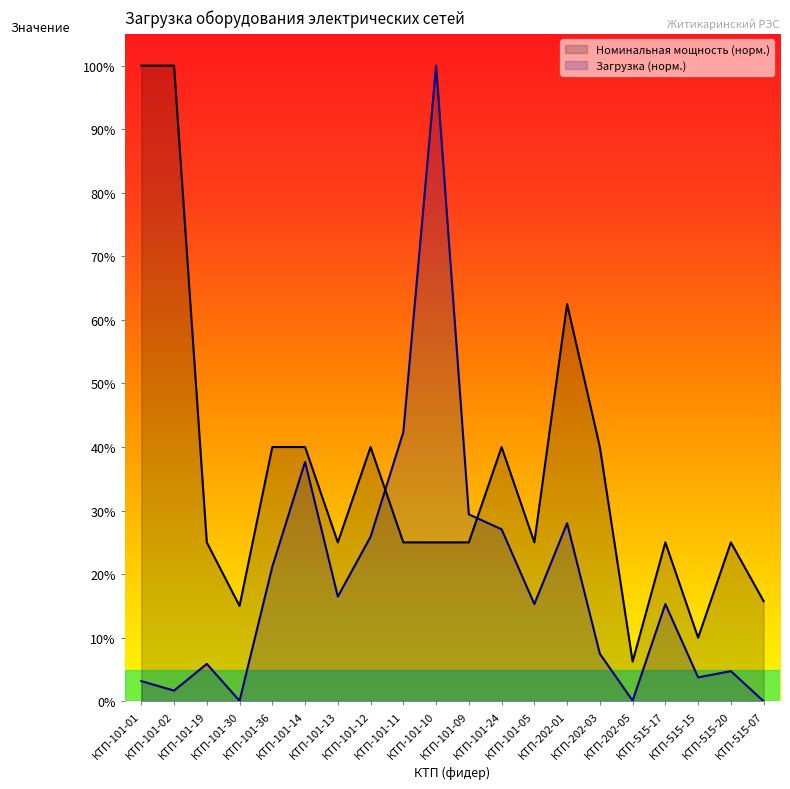

List the labels in order of Номинальная мощность, кВА value, smallest first.

КТП-202-05, КТП-515-15, КТП-101-30, КТП-515-07, КТП-101-19, КТП-101-13, КТП-101-11, КТП-101-10, КТП-101-09, КТП-101-05, КТП-515-17, КТП-515-20, КТП-101-36, КТП-101-14, КТП-101-12, КТП-101-24, КТП-202-03, КТП-202-01, КТП-101-01, КТП-101-02